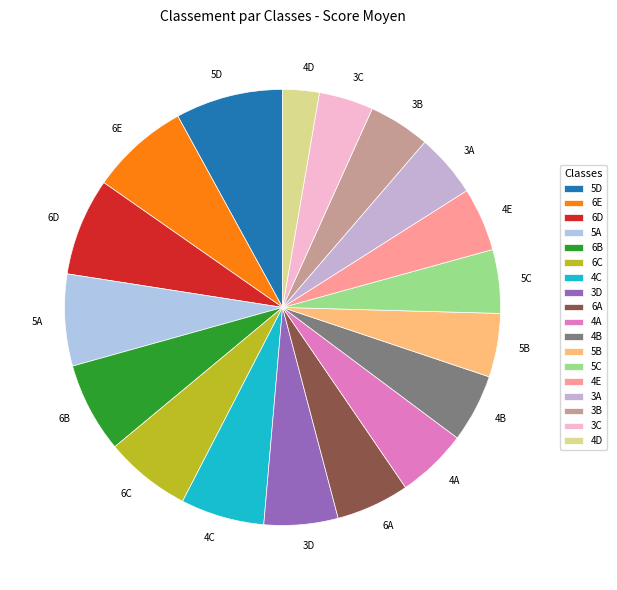

Which category has the smallest portion of the pie?

4D